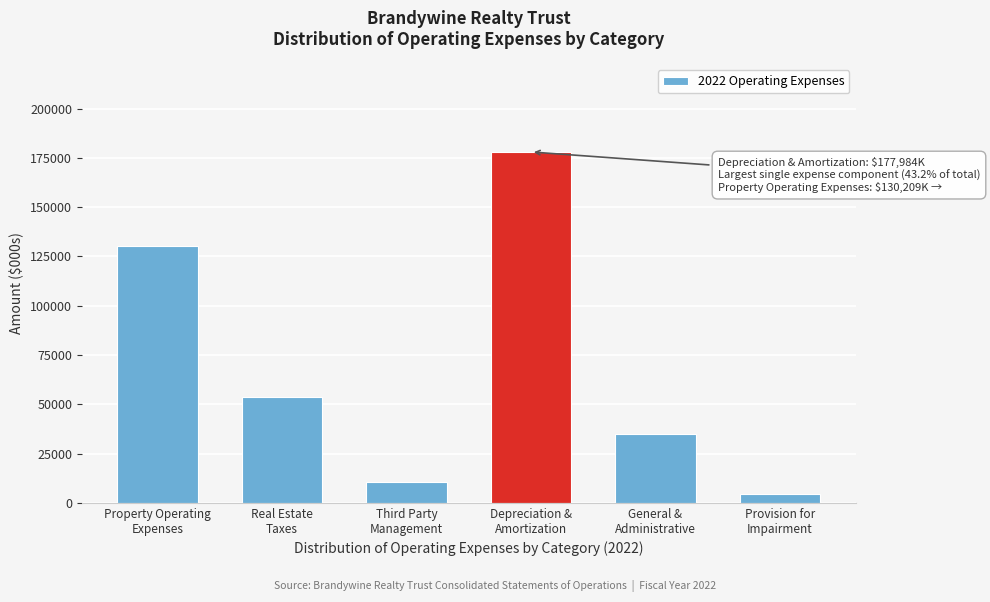

Reading left to right, what are all the values shown in this chart?

130209	53645	10547	177984	35006	4663